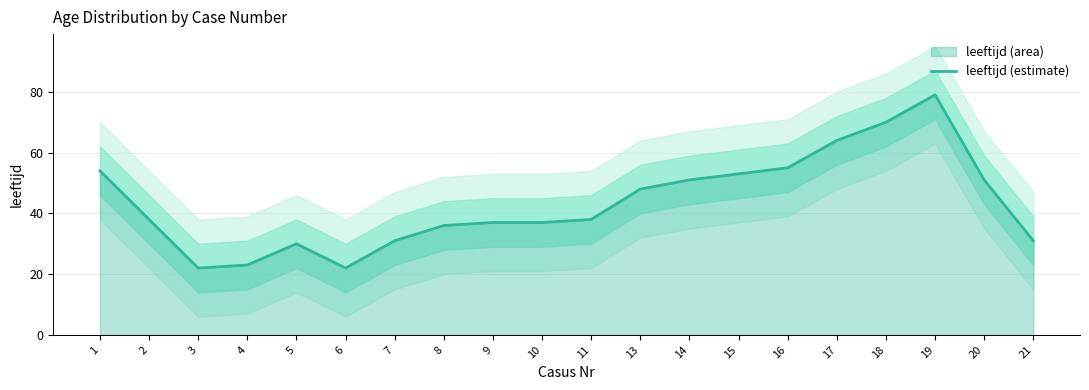

Reading left to right, transcribe all the data shown in this chart.

54	38	22	23	30	22	31	36	37	37	38	48	51	53	55	64	70	79	51	31